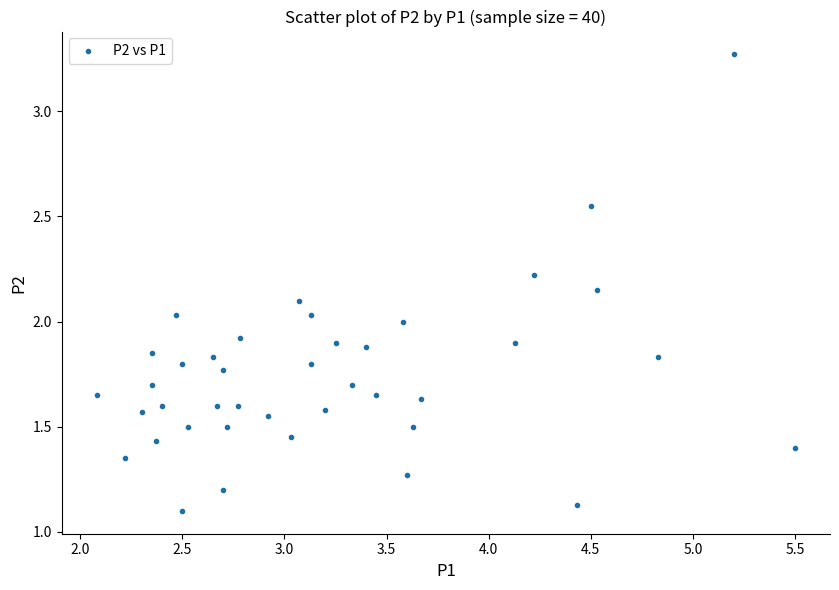

What is the range of X values (max minus min)?

3.4